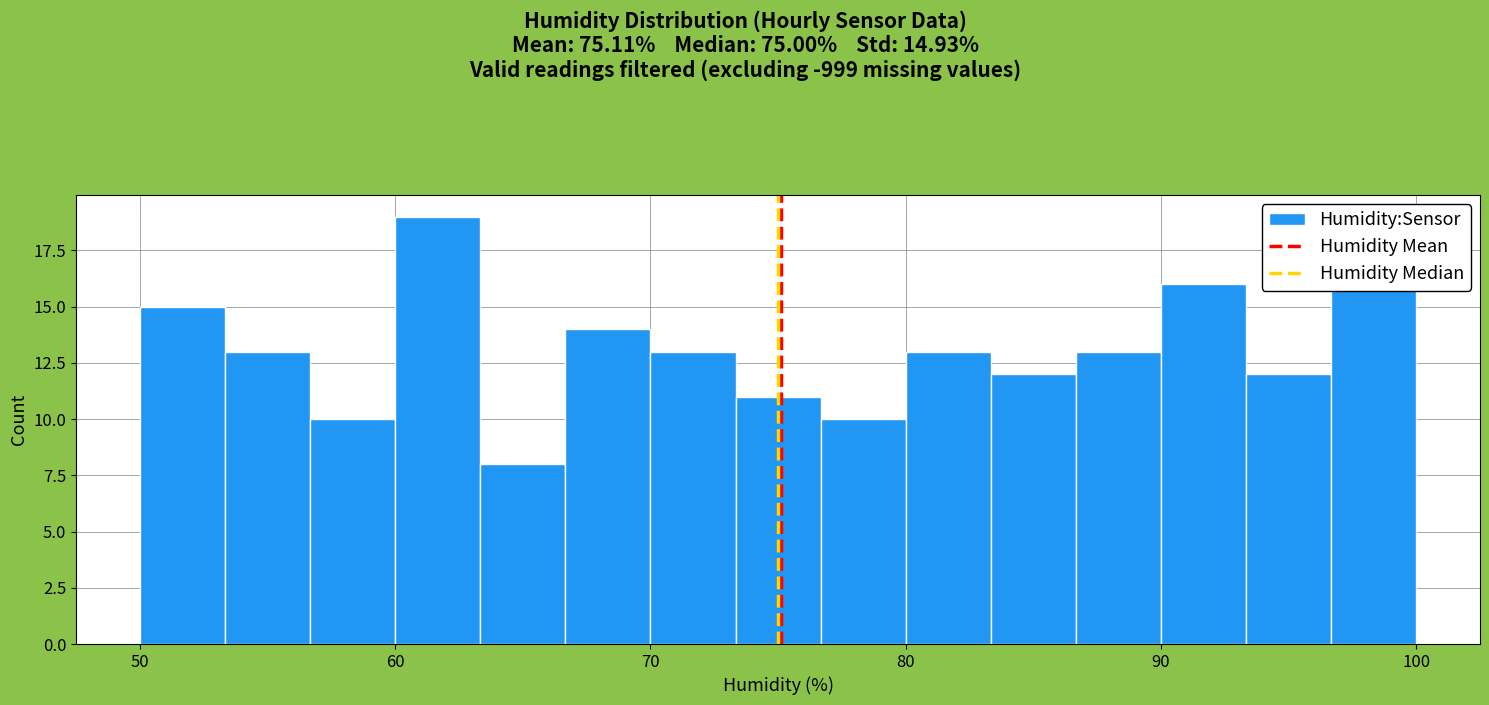

Read against the x-axis, roughly where is the centre of the tallest bar?

62